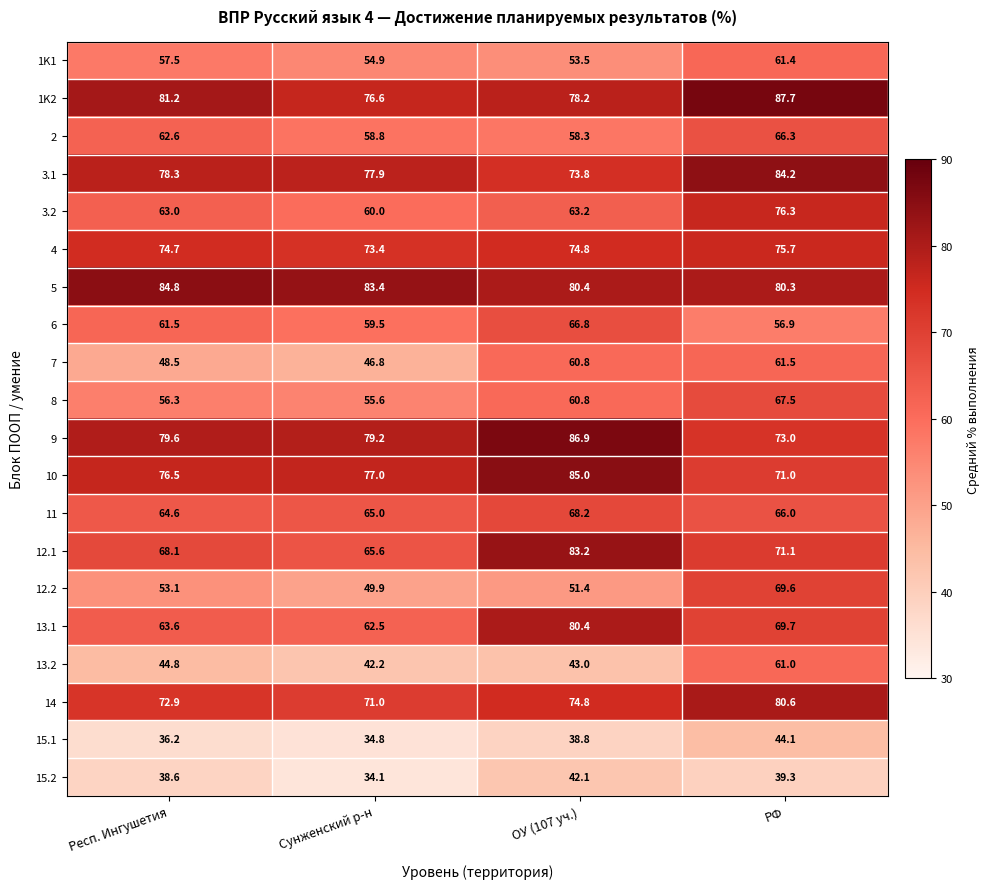

The value of 9 at Респ. Ингушетия is 141.1. True or false?

False